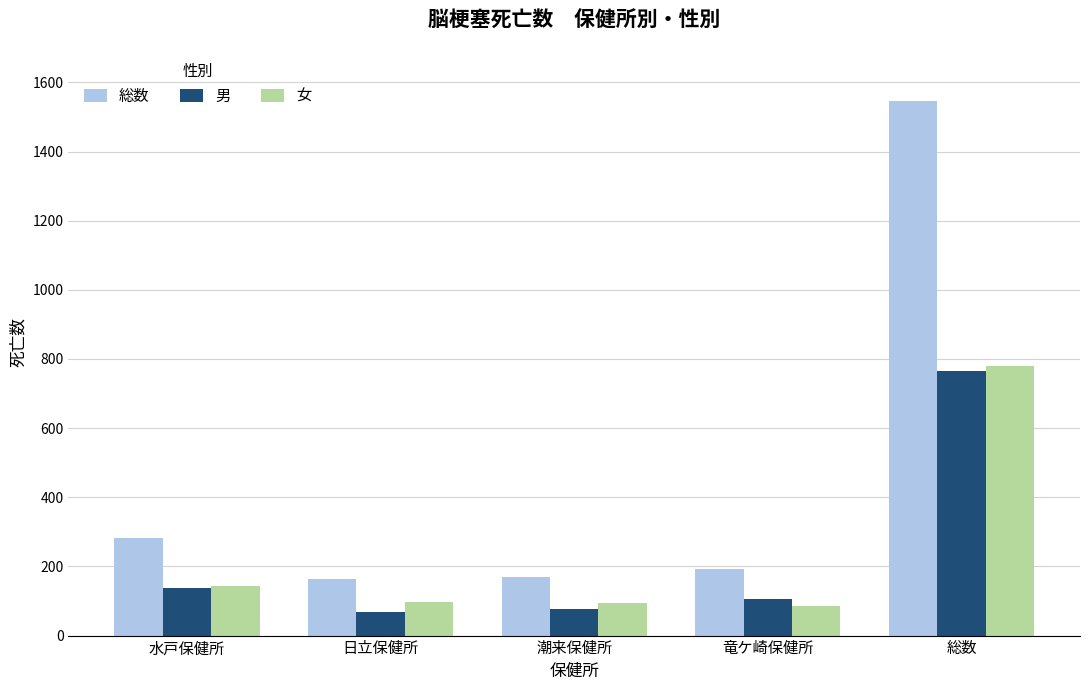

What is the minimum value shown in the chart?

68